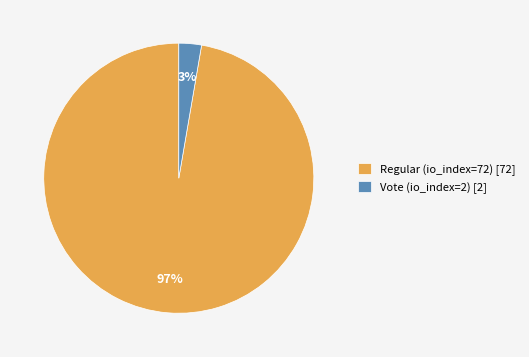

How many slices are in this pie chart?

2